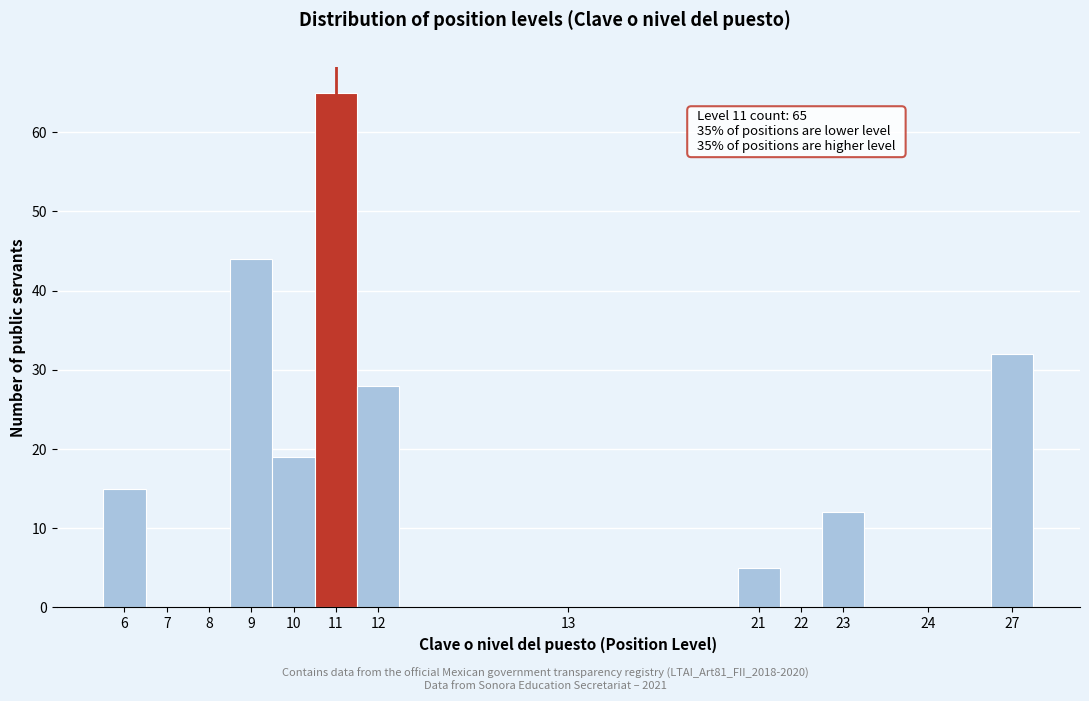

Reading left to right, extract all data points from this chart.

6=15	7=0	8=0	9=44	10=19	11=65	12=28	13=0	21=5	22=0	23=12	24=0	27=32